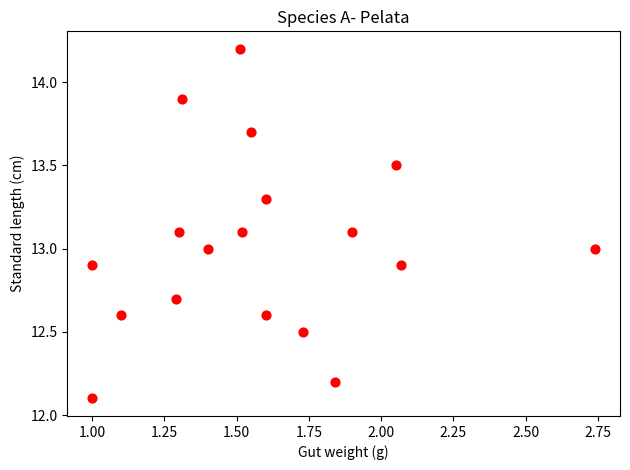

What is the range of X values (max minus min)?

1.7